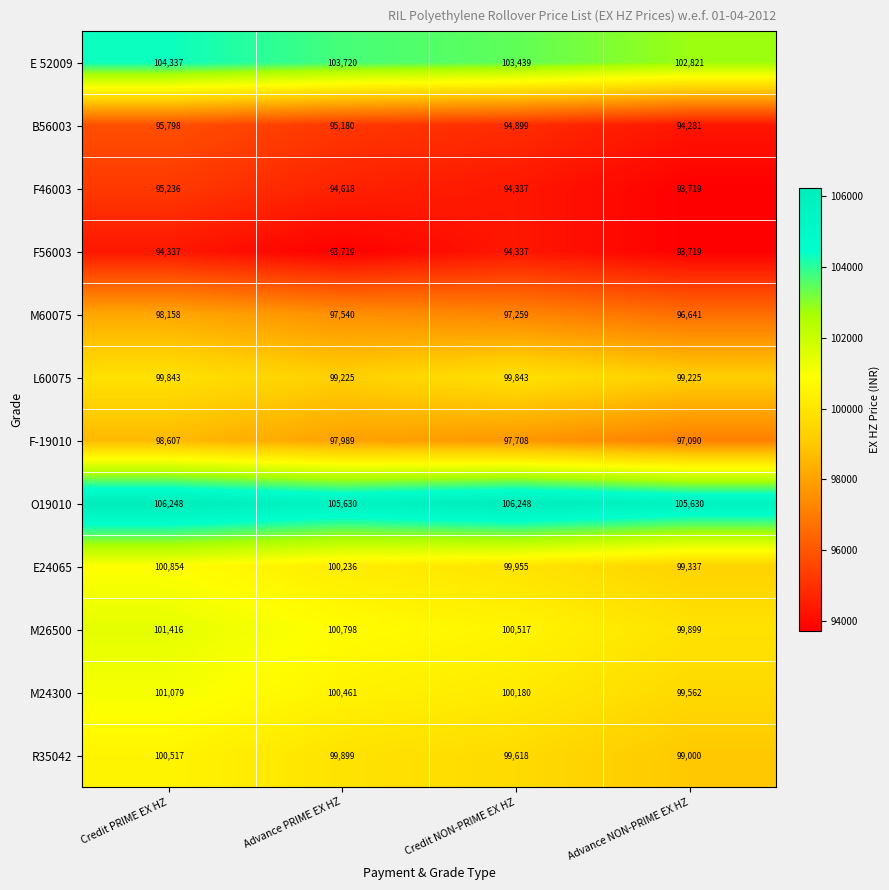

Read the F56003 value at Credit PRIME EX HZ.

94337